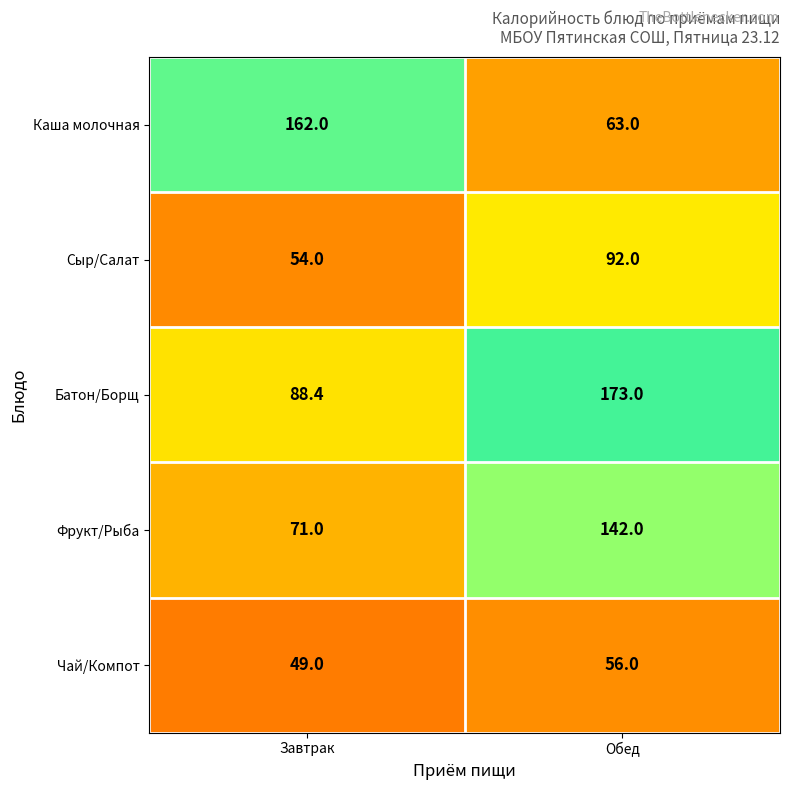

How many data points does each series have?

2